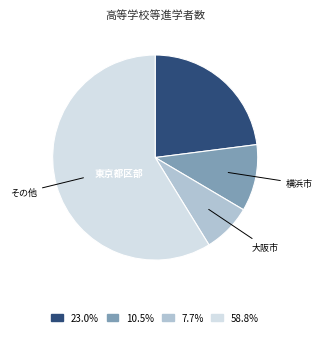

How many segments does this pie chart have?

4